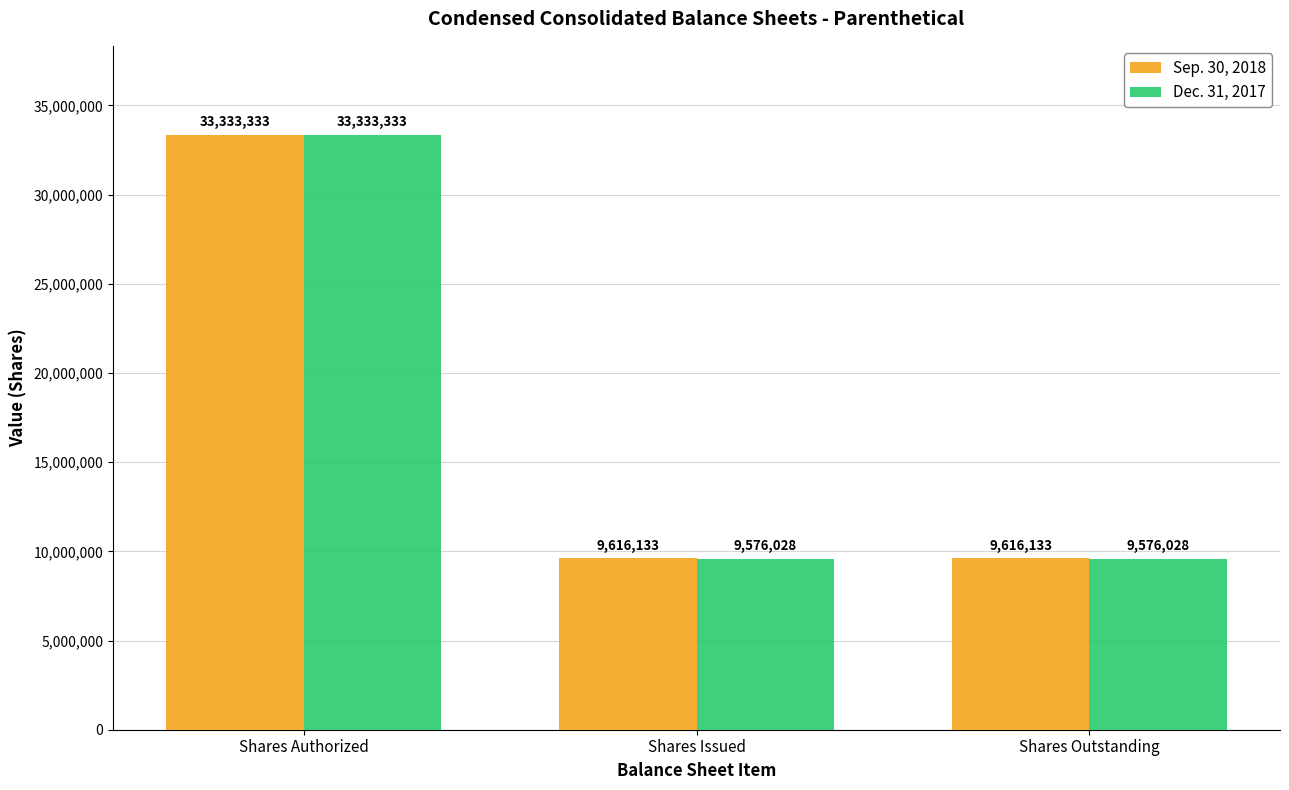

What is the maximum value shown in the chart?

33333333